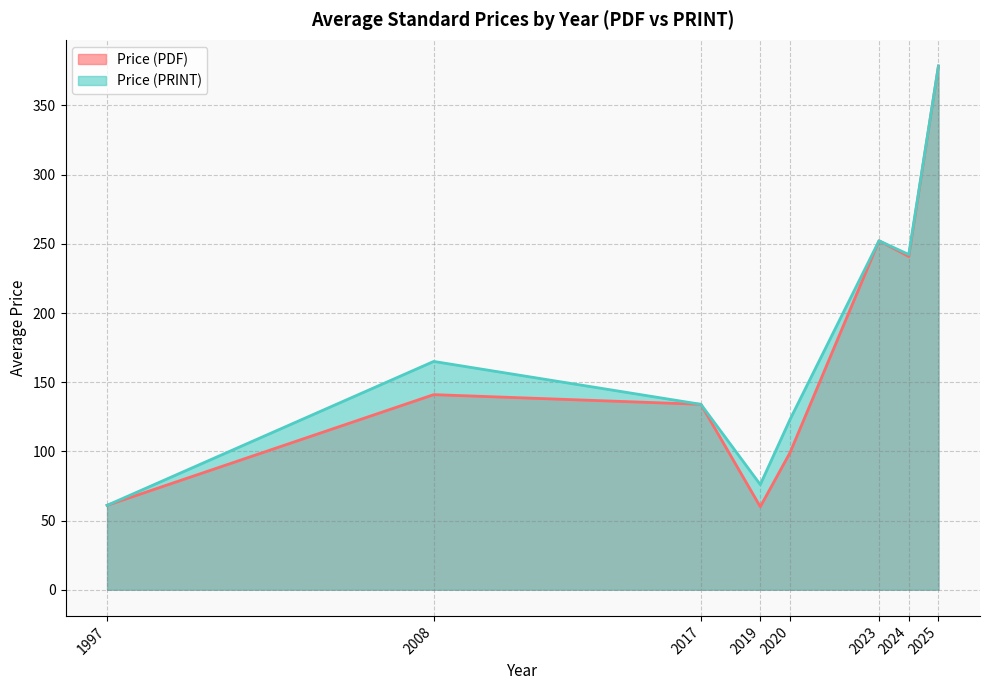

Where does the Price (PDF) series first go above 258?

2025